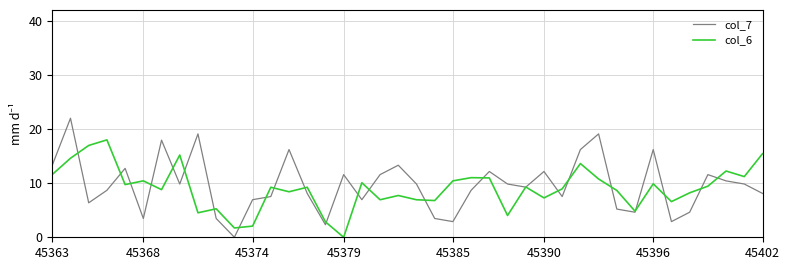

Is this an area chart (filled region under the line)?

No